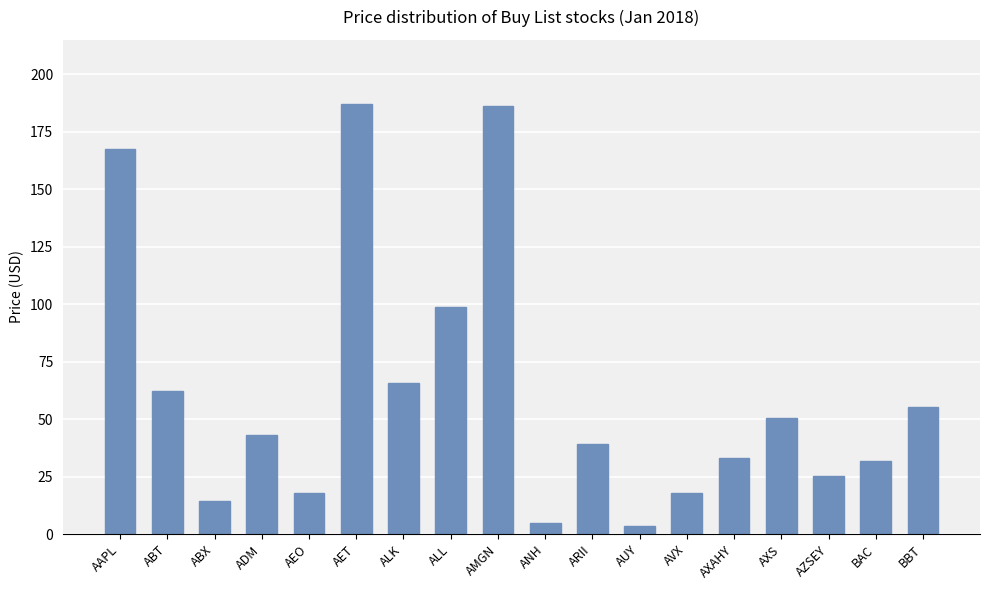

What is the label of the 5th bar from the right?

AXAHY